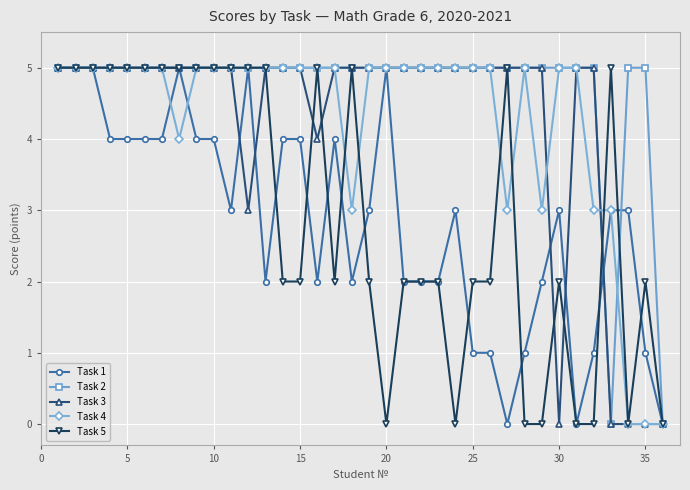

Which series has the largest total across all categories?

Task 2